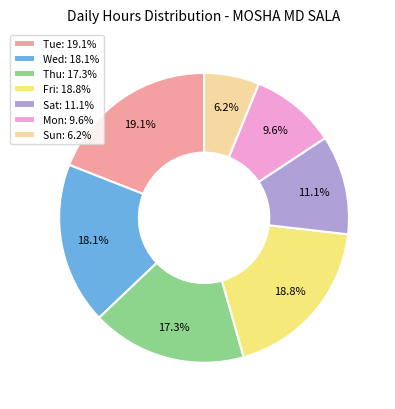

Which has a higher value, Fri: 18.8% or Wed: 18.1%?

Fri: 18.8%